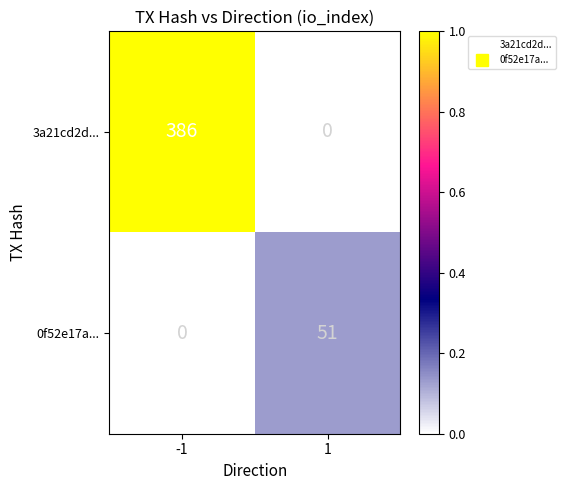

What is the spread (max minus min) of values at -1?

386